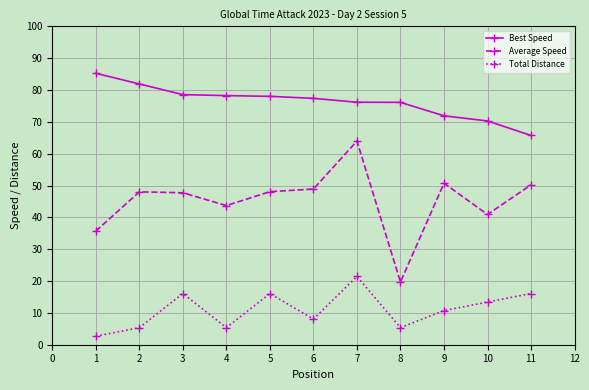

True or false: Total Distance has a value of 9.6 at 4.

False